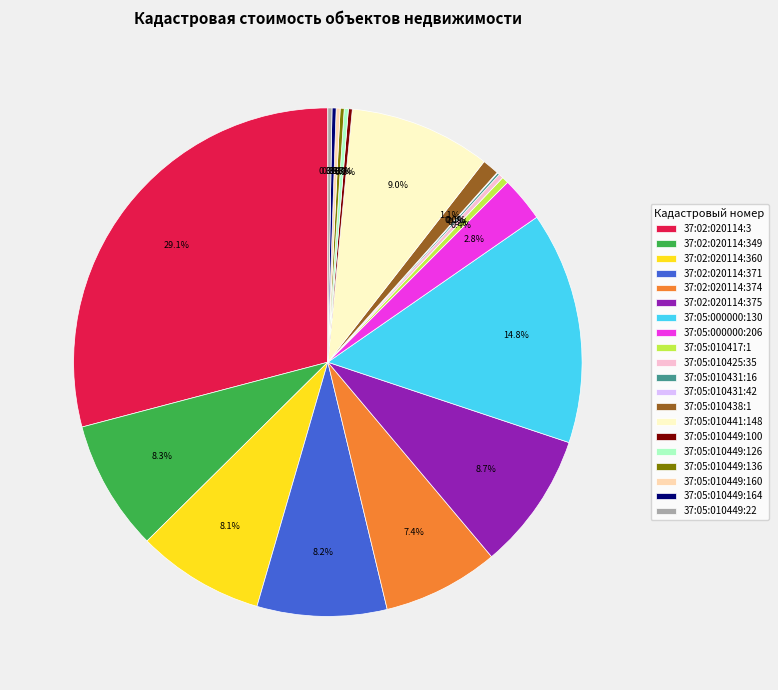

To the nearest percent, what is the difference between the largest and smallest slice percentages?

29%